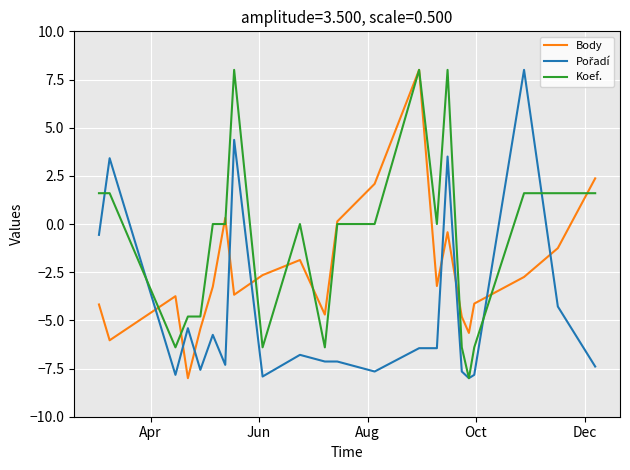

What is the difference between the maximum and minimum values in the Body series?

16.0